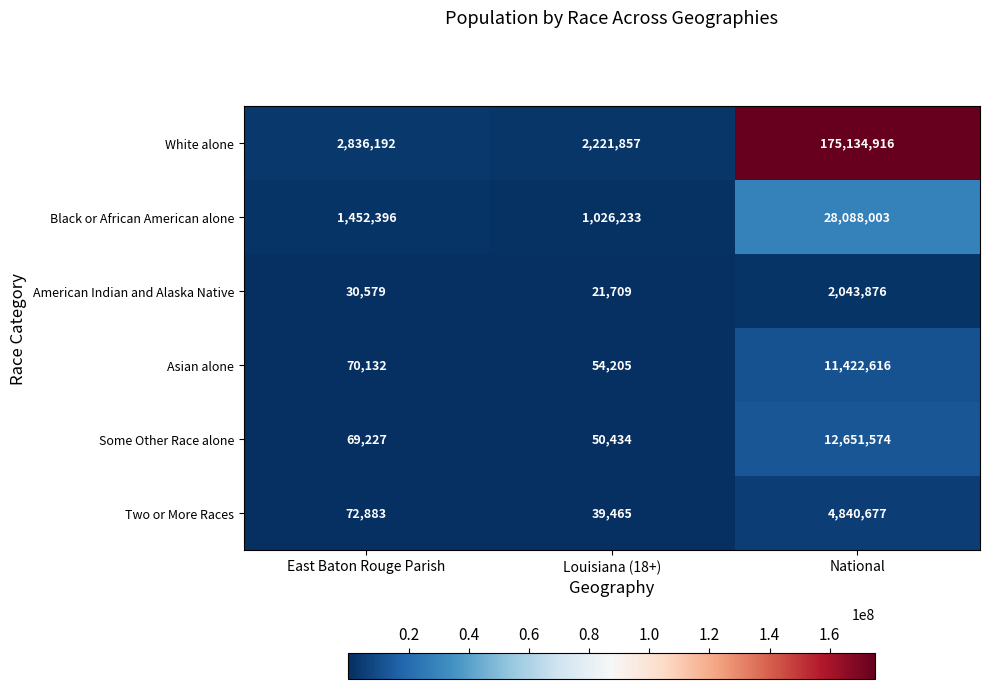

Which series changed the most between East Baton Rouge Parish and National?

White alone